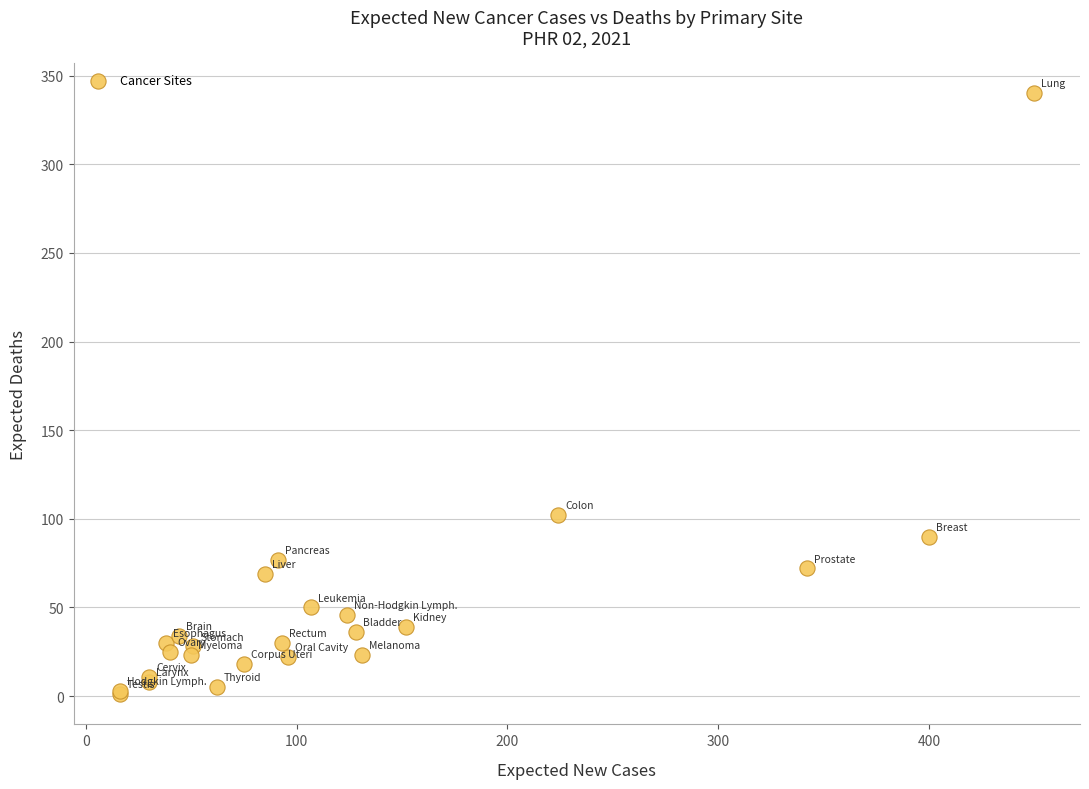

What Y value in the scatter plot is closest to 170?

102